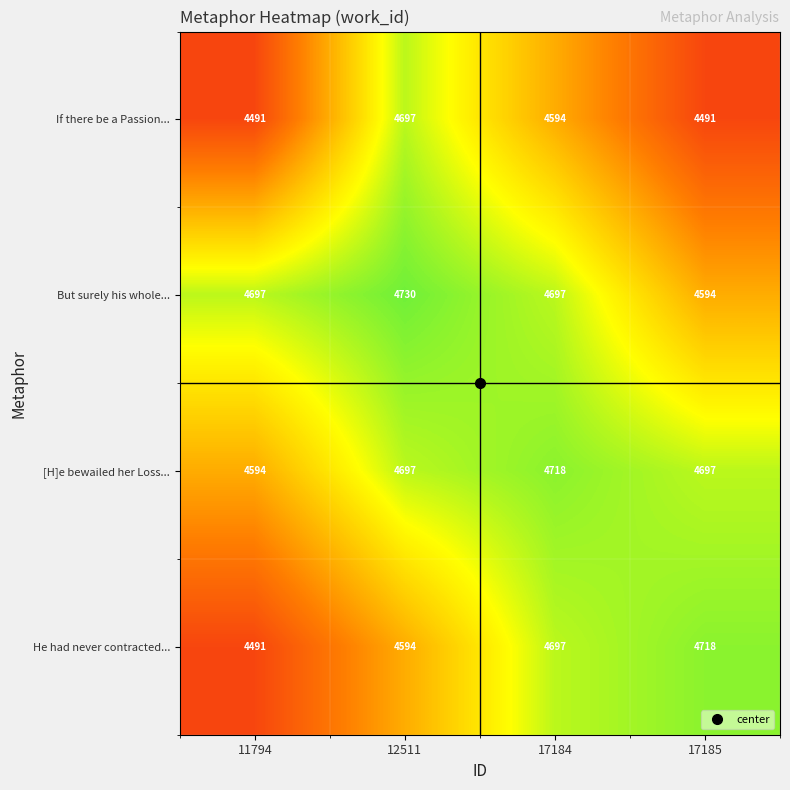

Between 11794 and 12511, which series saw the biggest shift?

If there be a Passion...